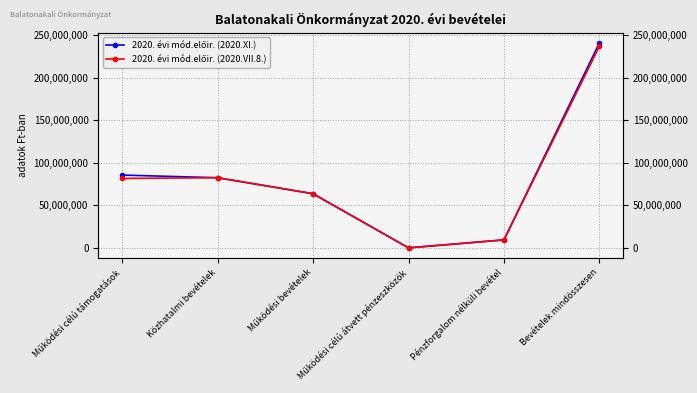

At which category does 2020. évi mód.előir. (2020.VII.8.) reach its first local peak?

Közhatalmi bevételek